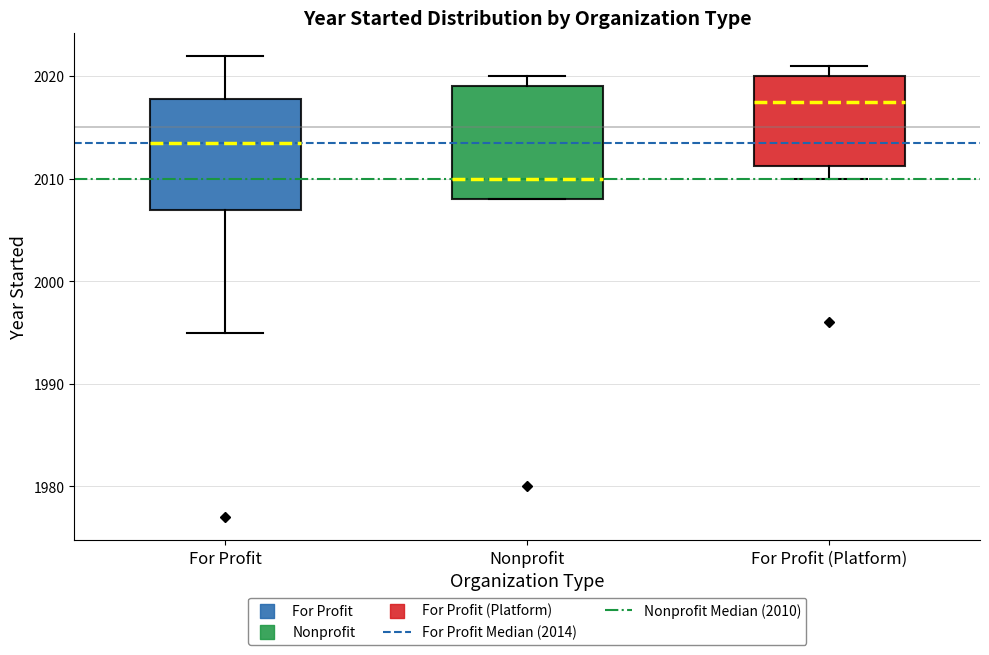

Which box has the lowest median line?

Nonprofit